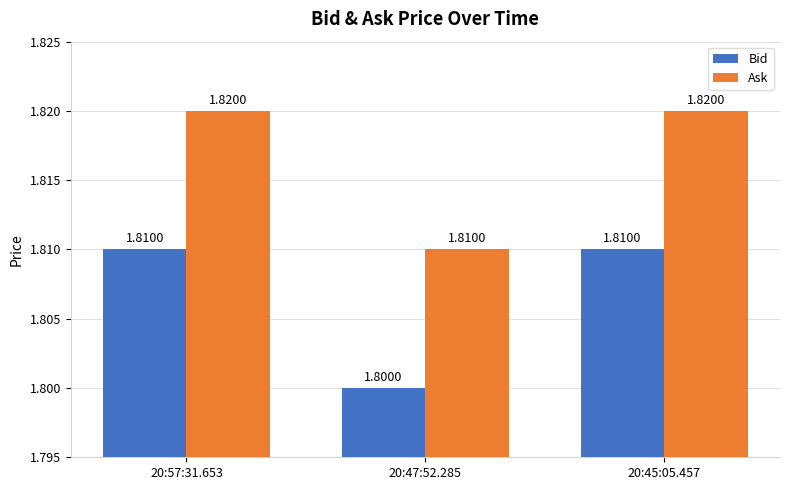

What position from the left is 20:45:05.457?

3